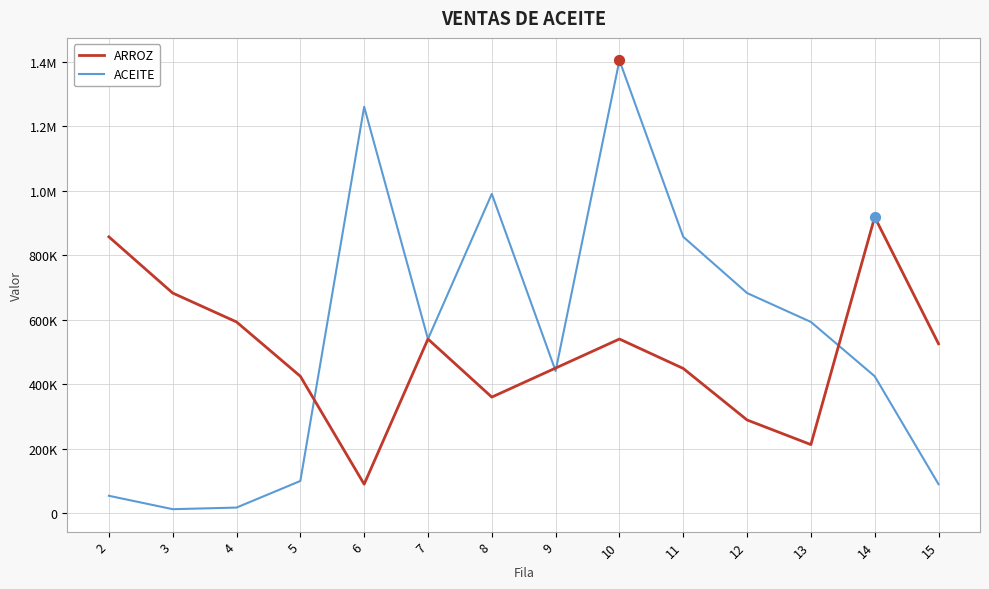

Is this an area chart (filled region under the line)?

No